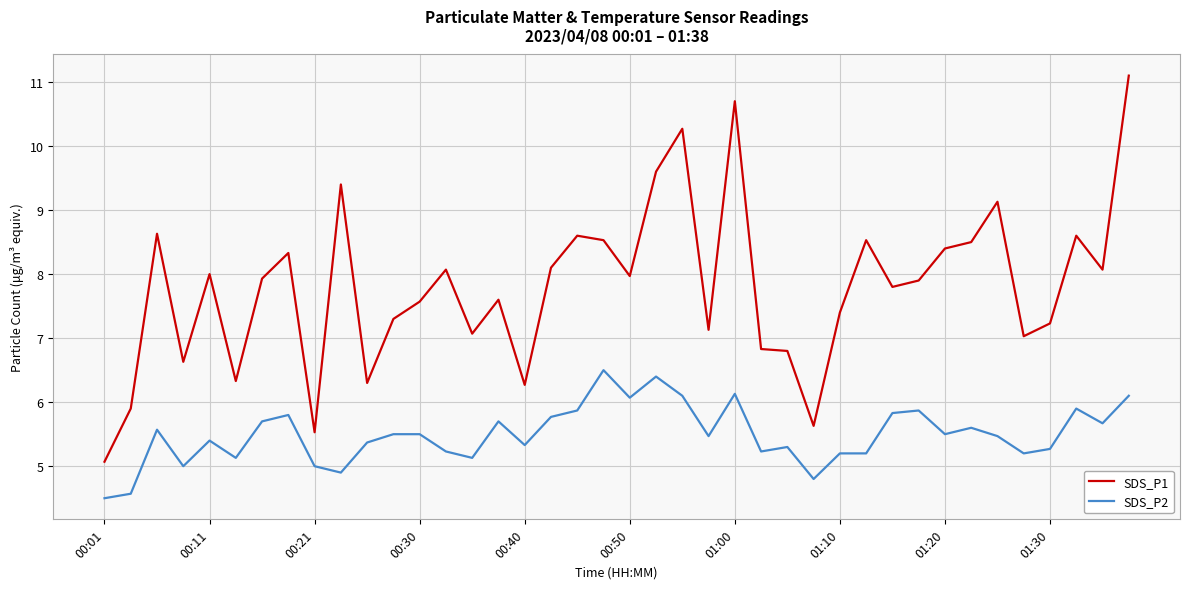

Which series has the largest total across all categories?

SDS_P1